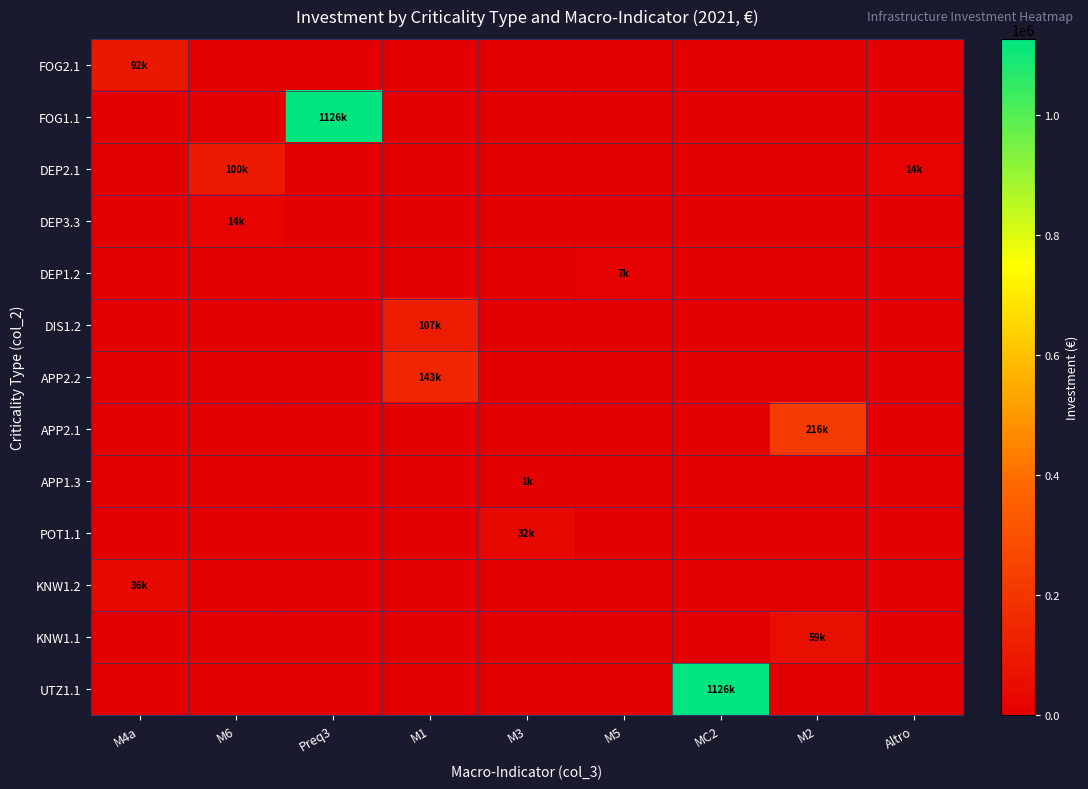

What is the total value across all series at M2?

275724.2